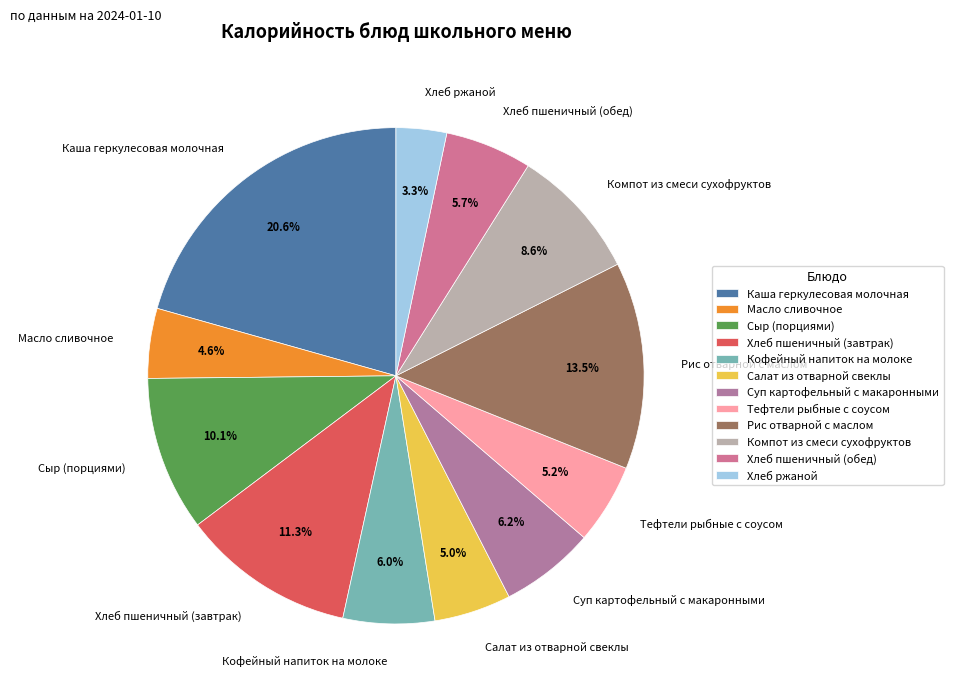

To the nearest percent, what percentage of the pie is Каша геркулесовая молочная?

21%